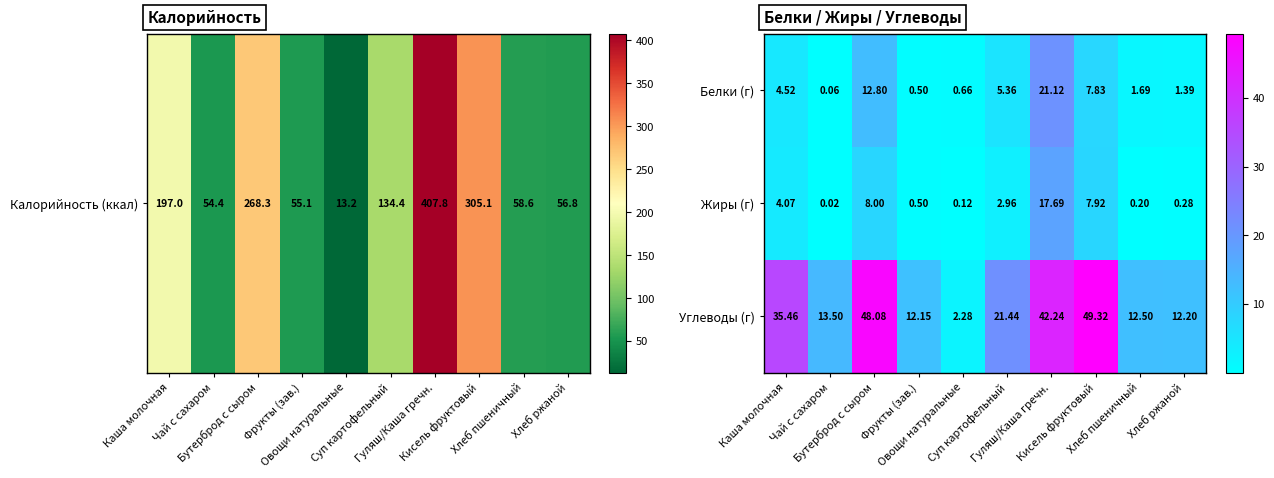

Between Каша молочная and Фрукты (зав.), which series saw the biggest shift?

Углеводы (г)